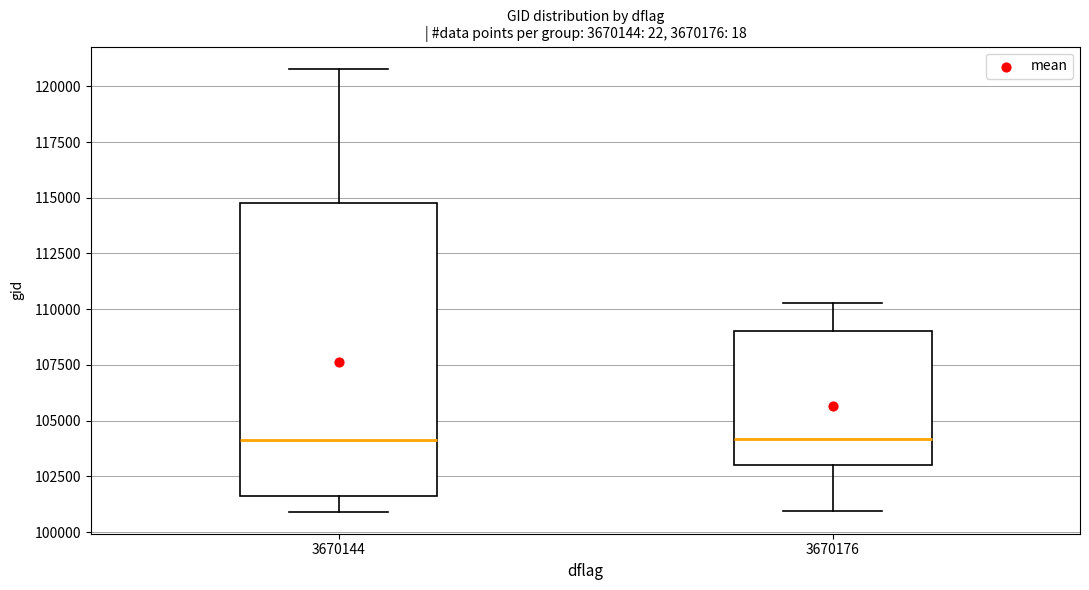

Reading left to right, transcribe this box plot: for each box, give where its median line is, the range the box spans, and where its two whiskers end, as read against the y-axis. The values are not printed on the chart, so give them approximately, as read against the axis.

3670144: median 104000, box 101500 to 114500, whiskers 101000 to 121000
3670176: median 104000, box 103000 to 109000, whiskers 101000 to 110500